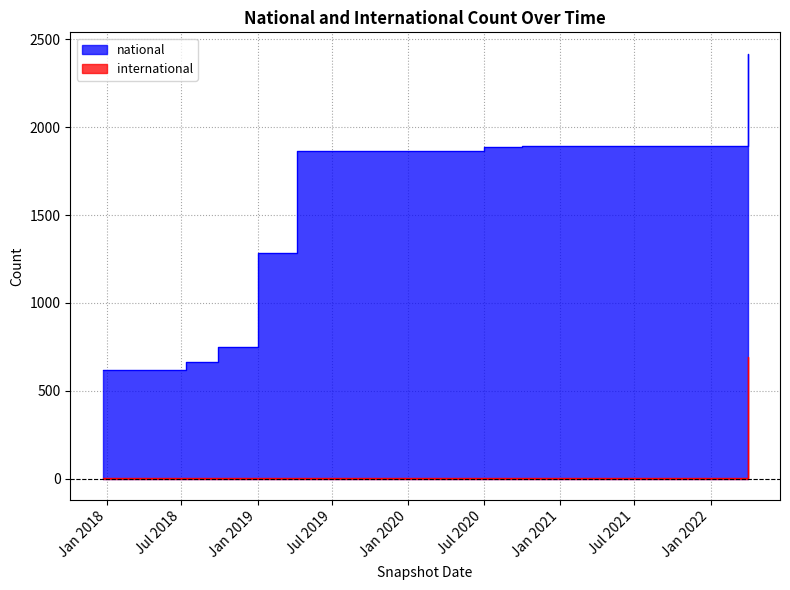

What is the total value across all series at Jan 2021?

1893